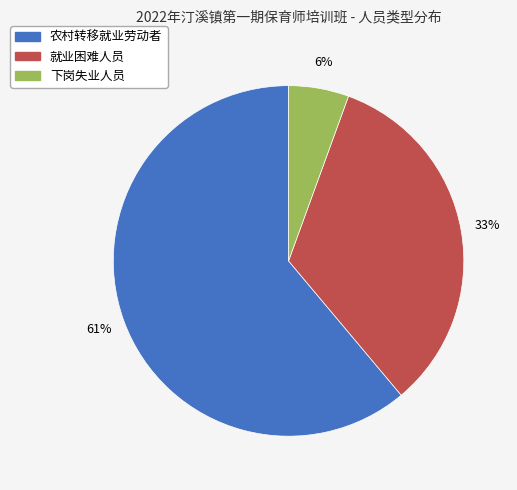

The 下岗失业人员 slice represents 16% of the pie. True or false?

False